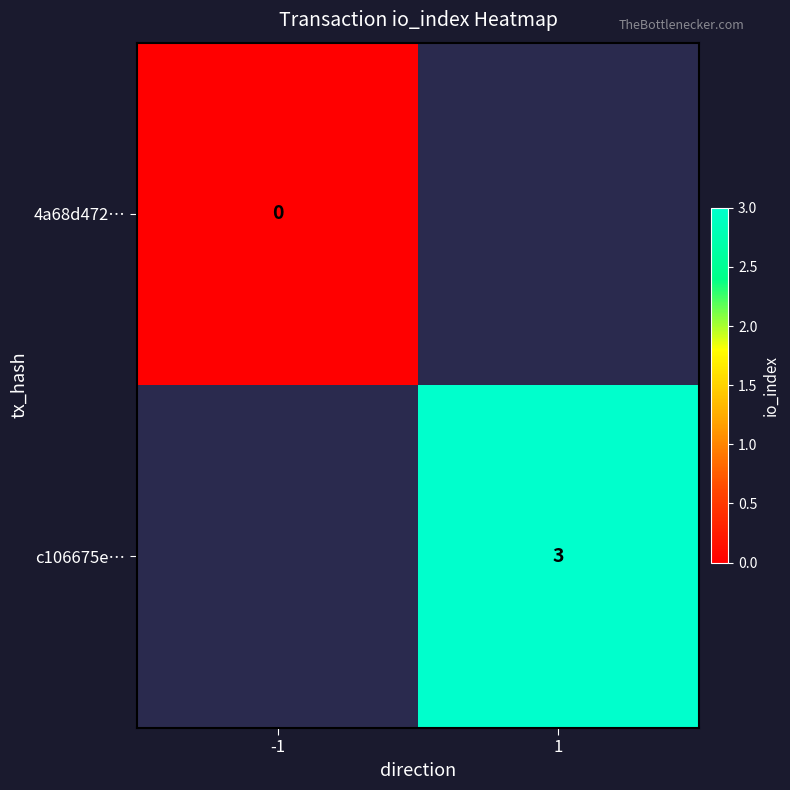

Count the number of categories in the chart.

2